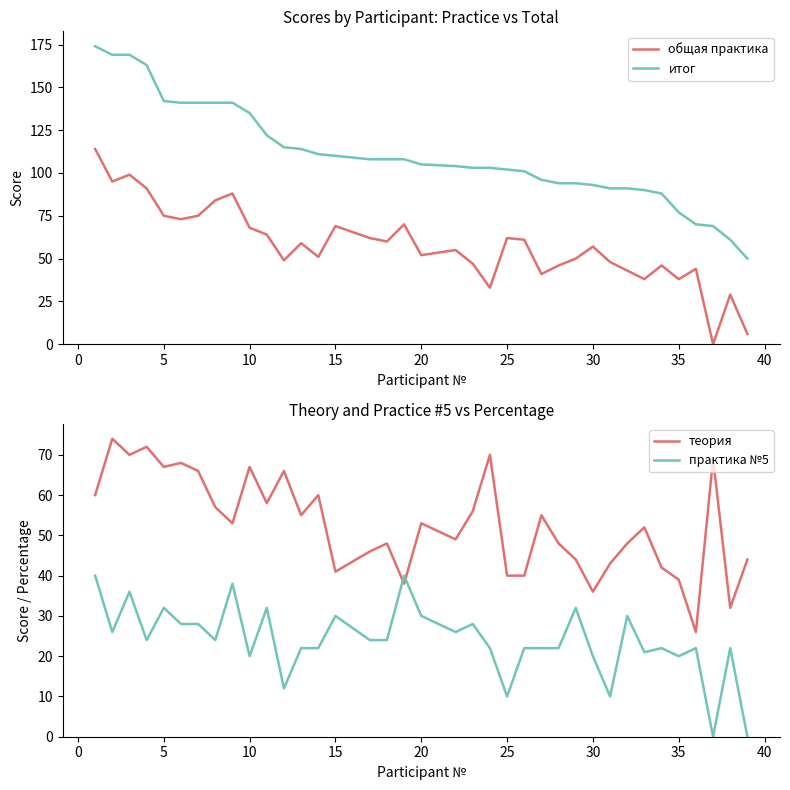

What is the spread (max minus min) of values at 35?

103